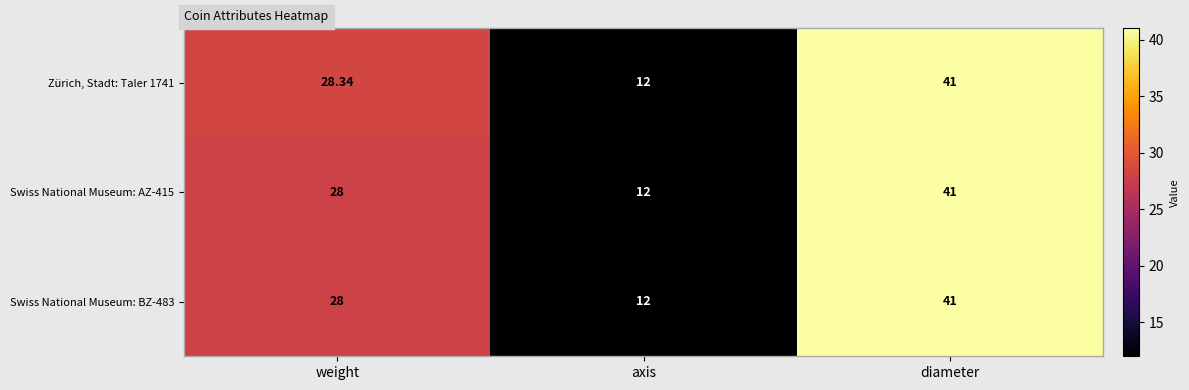

List the labels in order of Swiss National Museum: AZ-415 value, largest first.

diameter, weight, axis